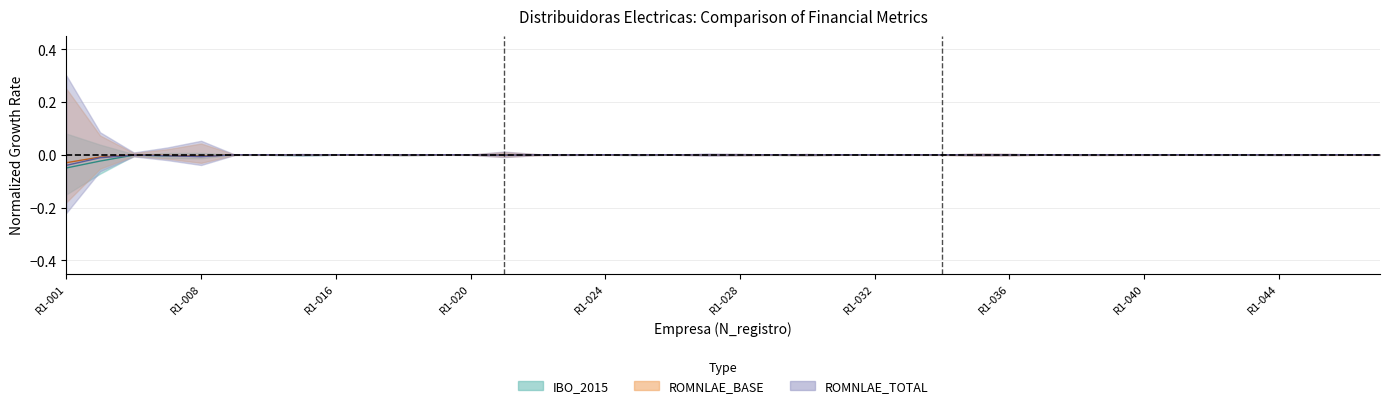

Reading right to left, extract all data points from this chart.

ROMNLAE_BASE: R1-047=-0.0	R1-046=-0.0	R1-045=-0.0	R1-044=-0.0	R1-043=0.0	R1-042=-0.0	R1-041=-0.0	R1-040=-0.0	R1-039=-0.0	R1-038=-0.0	R1-037=-0.0	R1-036=-0.0	R1-035=-0.0	R1-034=-0.0	R1-033=-0.0	R1-032=0.0	R1-031=0.0	R1-030=-0.0	R1-029=-0.0	R1-028=-0.0	R1-027=-0.0	R1-026=0.0	R1-025=-0.0	R1-024=-0.0	R1-023=-0.0	R1-022=-0.0	R1-021=-0.0	R1-020=-0.0	R1-019=0.0	R1-018=-0.0	R1-017=-0.0	R1-016=-0.0	R1-015=-0.0	R1-014=-0.0	R1-009=-0.0	R1-008=-0.0	R1-005=-0.0	R1-003=-0.0	R1-002=-0.0	R1-001=-0.0
ROMNLAE_TOTAL: R1-047=-0.0	R1-046=-0.0	R1-045=-0.0	R1-044=-0.0	R1-043=-0.0	R1-042=-0.0	R1-041=-0.0	R1-040=-0.0	R1-039=-0.0	R1-038=-0.0	R1-037=-0.0	R1-036=-0.0	R1-035=-0.0	R1-034=-0.0	R1-033=-0.0	R1-032=-0.0	R1-031=0.0	R1-030=-0.0	R1-029=-0.0	R1-028=-0.0	R1-027=-0.0	R1-026=-0.0	R1-025=-0.0	R1-024=-0.0	R1-023=-0.0	R1-022=-0.0	R1-021=-0.0	R1-020=-0.0	R1-019=-0.0	R1-018=-0.0	R1-017=-0.0	R1-016=-0.0	R1-015=-0.0	R1-014=-0.0	R1-009=-0.0	R1-008=-0.0	R1-005=-0.0	R1-003=-0.0	R1-002=-0.0	R1-001=-0.0
IBO_2015: R1-047=-0.0	R1-046=0.0	R1-045=-0.0	R1-044=-0.0	R1-043=-0.0	R1-042=-0.0	R1-041=-0.0	R1-040=-0.0	R1-039=-0.0	R1-038=-0.0	R1-037=-0.0	R1-036=-0.0	R1-035=-0.0	R1-034=-0.0	R1-033=-0.0	R1-032=0.0	R1-031=0.0	R1-030=-0.0	R1-029=-0.0	R1-028=-0.0	R1-027=-0.0	R1-026=0.0	R1-025=-0.0	R1-024=0.0	R1-023=-0.0	R1-022=-0.0	R1-021=-0.0	R1-020=-0.0	R1-019=-0.0	R1-018=-0.0	R1-017=-0.0	R1-016=-0.0	R1-015=-0.0	R1-014=-0.0	R1-009=-0.0	R1-008=-0.0	R1-005=-0.0	R1-003=-0.0	R1-002=-0.0	R1-001=-0.1